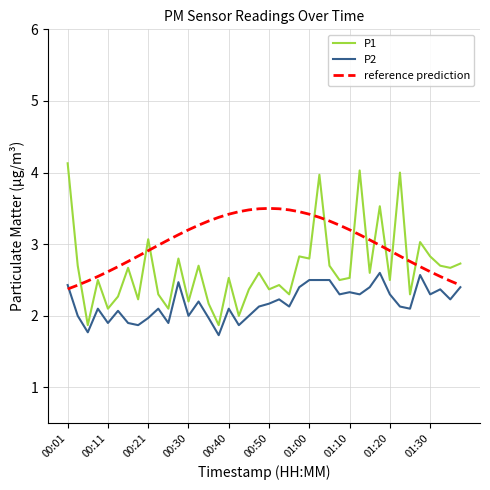

List the series in order of their overall mean, lowest first.

P2, P1, reference prediction